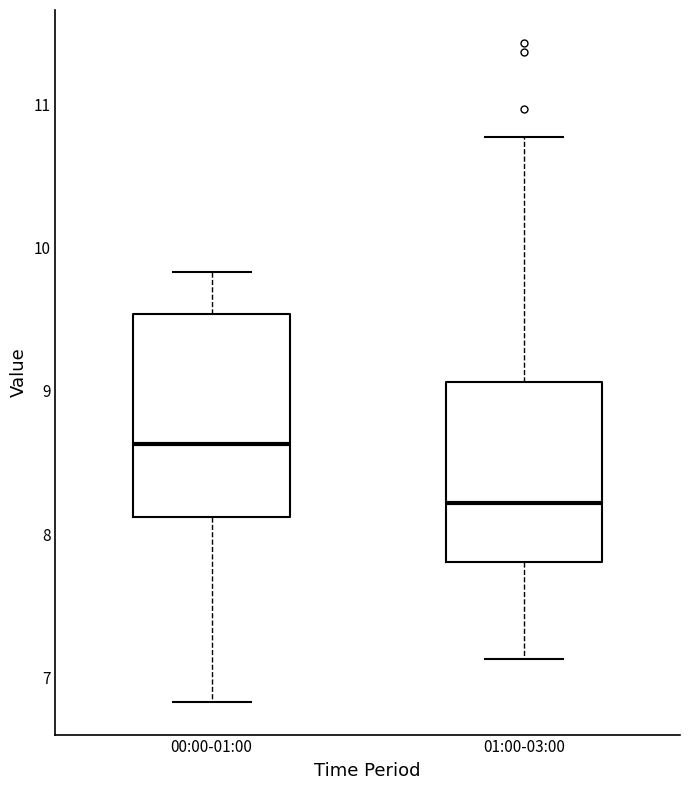

Reading left to right, read every box against the y-axis: the position of its median line, the range the box covers, and the ends of its whiskers. The values are not printed on the chart, so give them approximately, as read against the axis.

00:00-01:00: median 8.6, box 8.1 to 9.5, whiskers 6.8 to 9.8
01:00-03:00: median 8.2, box 7.8 to 9.1, whiskers 7.1 to 10.8